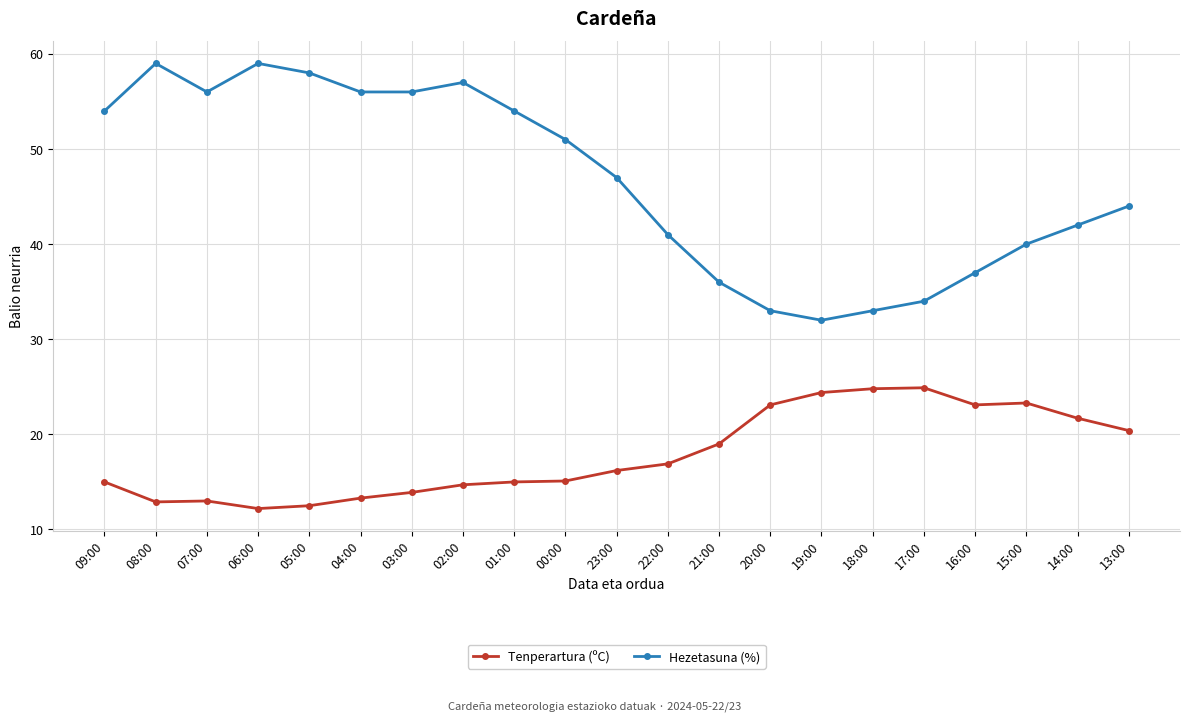

What is the maximum value shown in the chart?

59.0